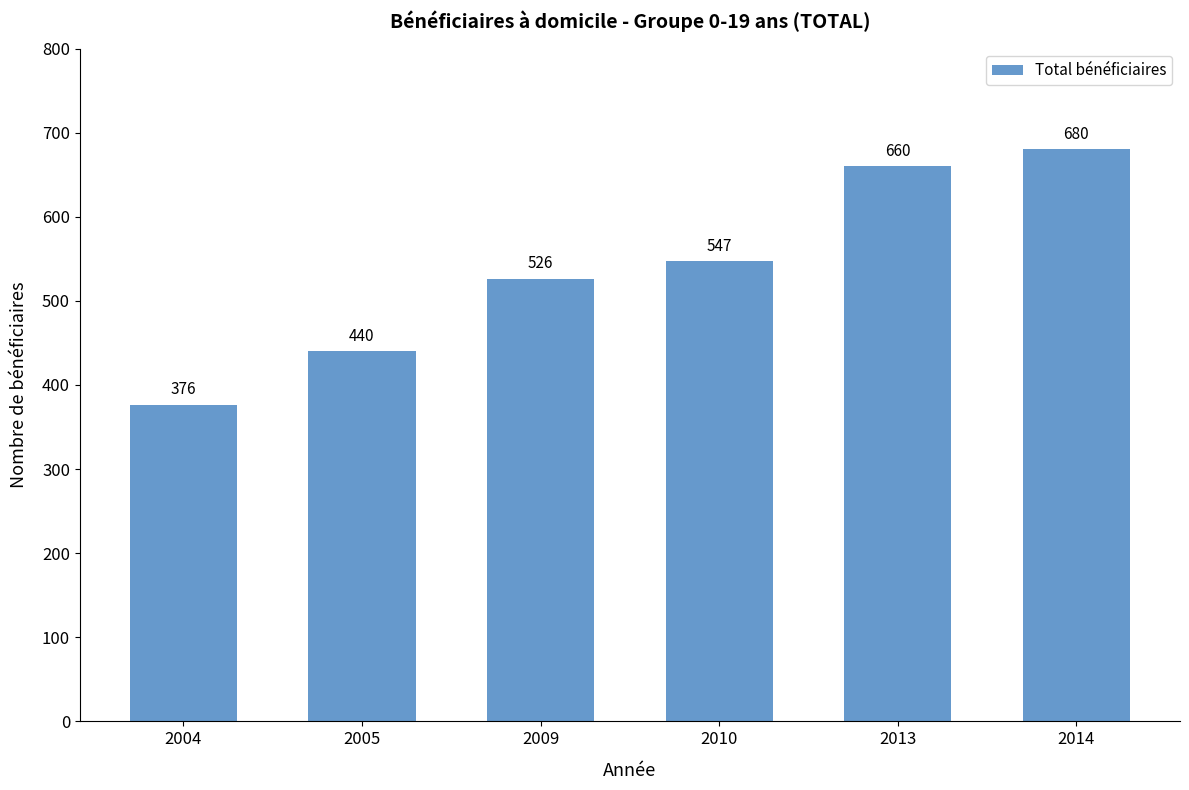

Where is the data nearest to the value 528?

2009